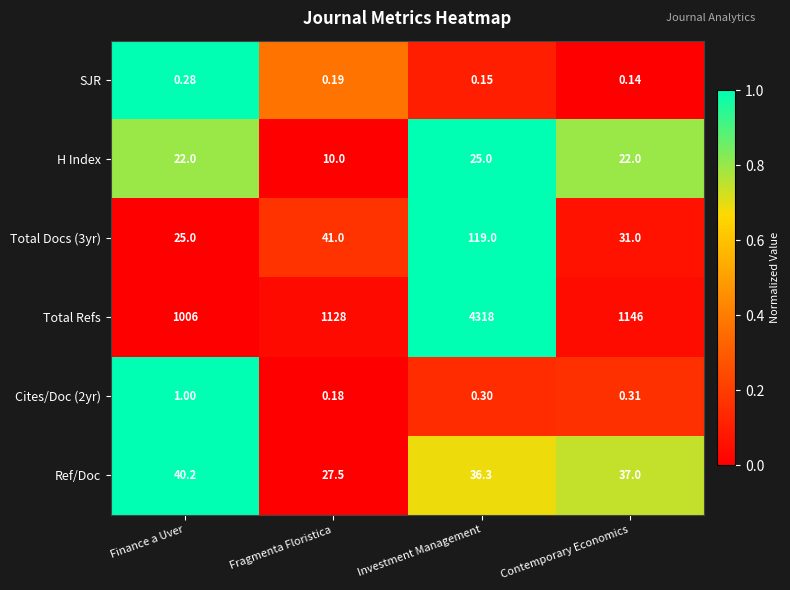

Is the value of H Index at Fragmenta Floristica greater than the value of SJR at Contemporary Economics?

Yes